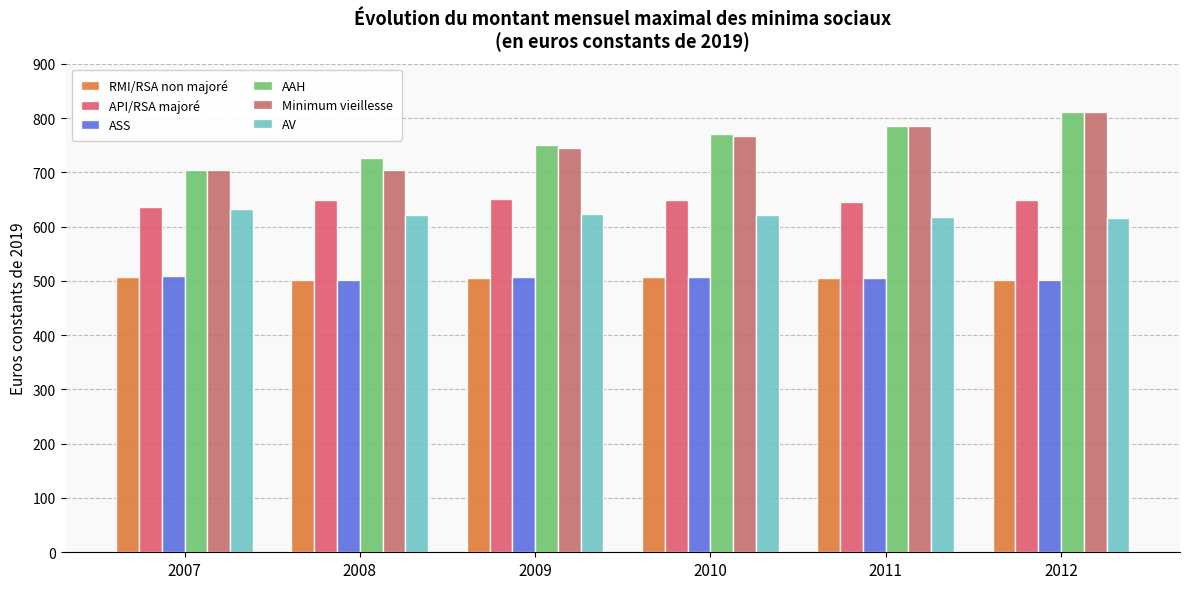

How many bars are there in each group?

6